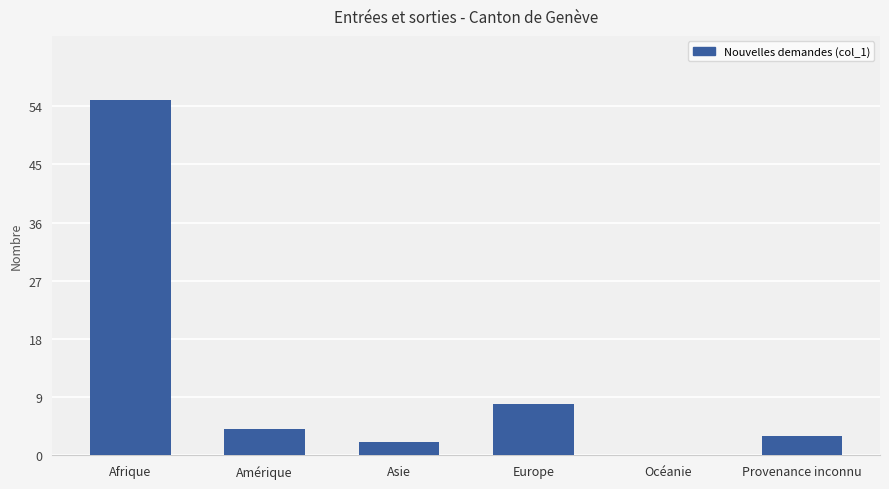

Between Afrique and Provenance inconnu, which is larger?

Afrique